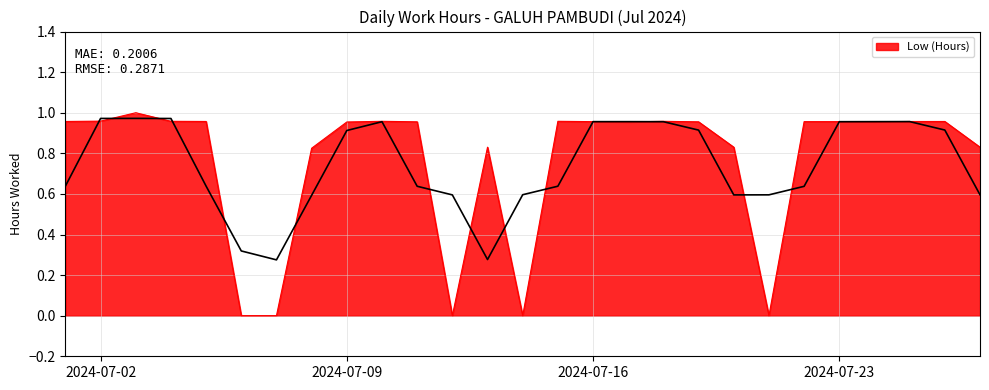

Reading left to right, what are all the values shown in this chart?

1.0	1.0	1.0	1.0	1.0	0.0	0.0	0.8	1.0	1.0	1.0	0.0	0.8	0.0	1.0	1.0	1.0	1.0	1.0	0.8	0.0	1.0	1.0	1.0	1.0	1.0	0.8